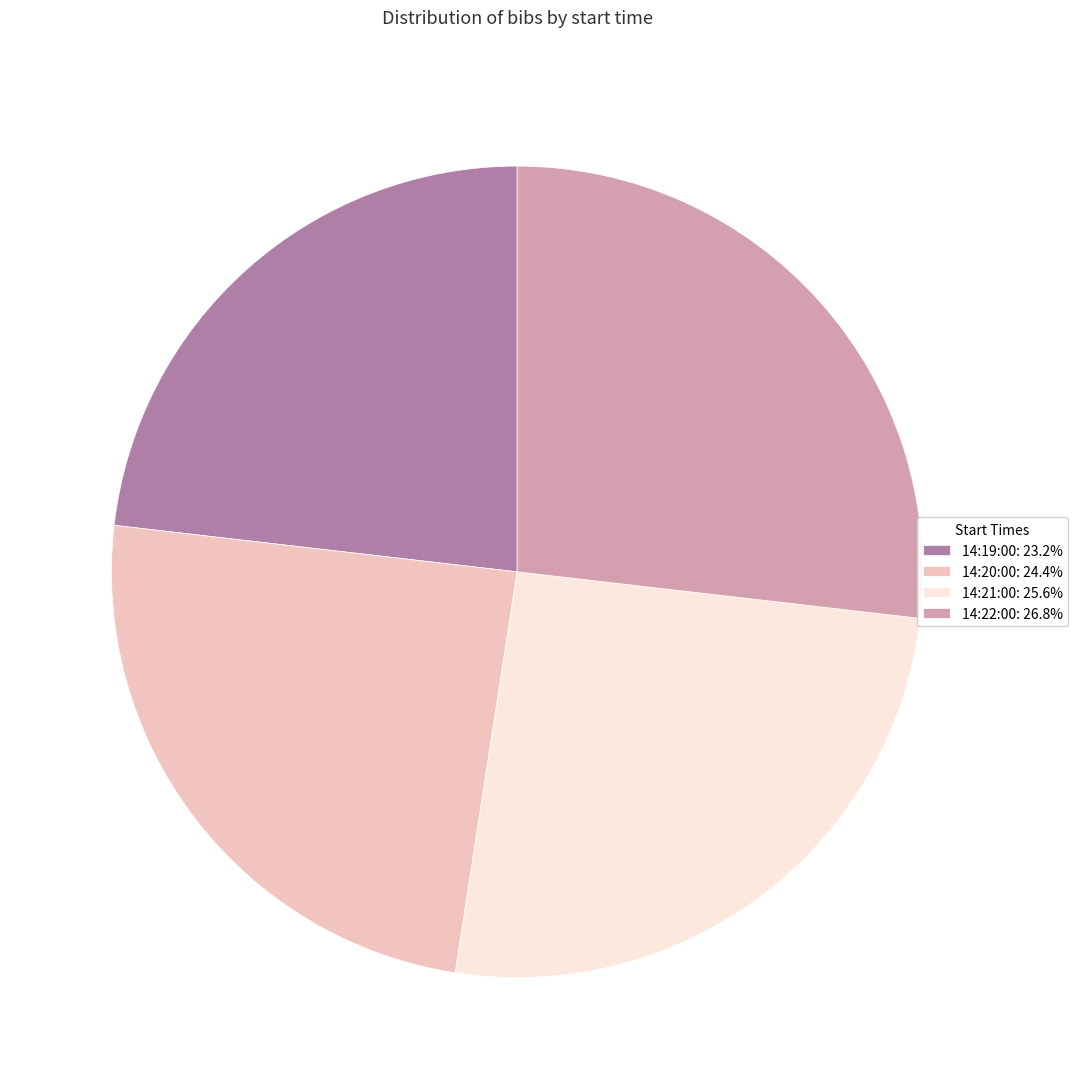

Is the sum of 14:19:00: 23.2% and 14:20:00: 24.4% greater than half?

No